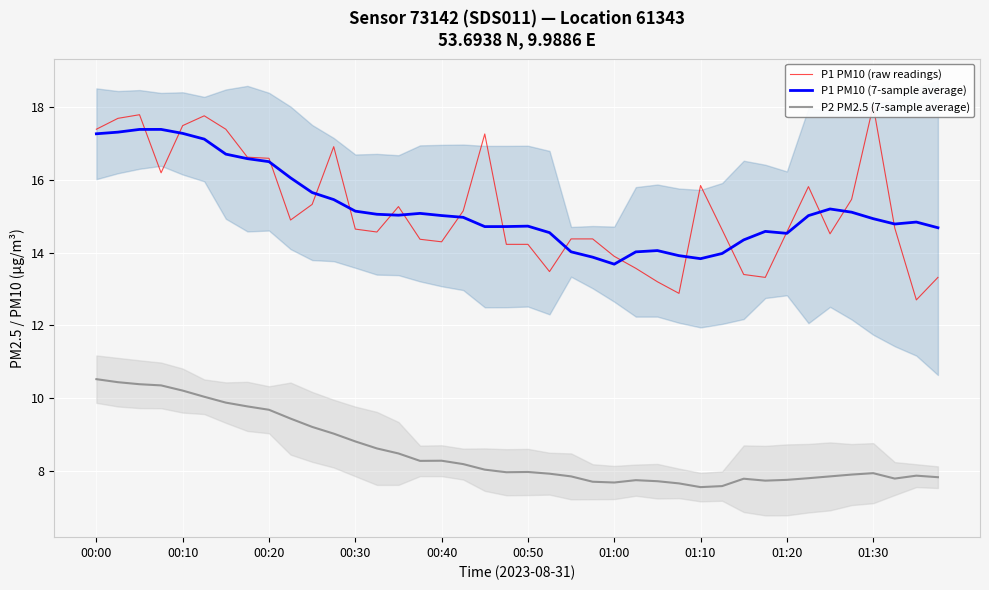

Does the chart display data point markers on the line(s)?

No